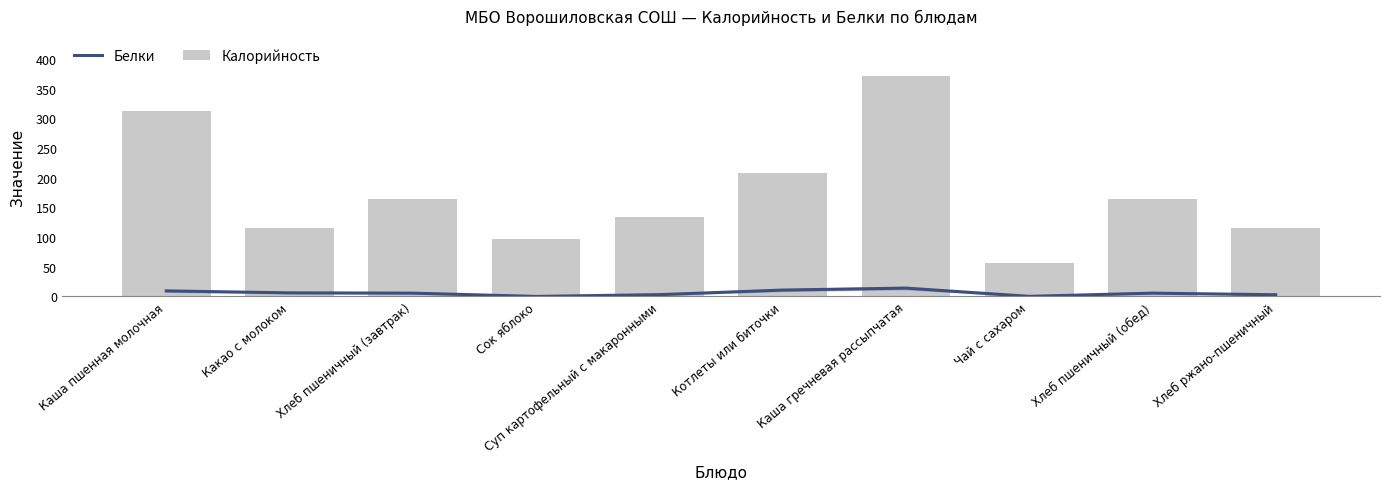

Between Чай с сахаром and Хлеб ржано-пшеничный, which series saw the biggest shift?

Калорийность